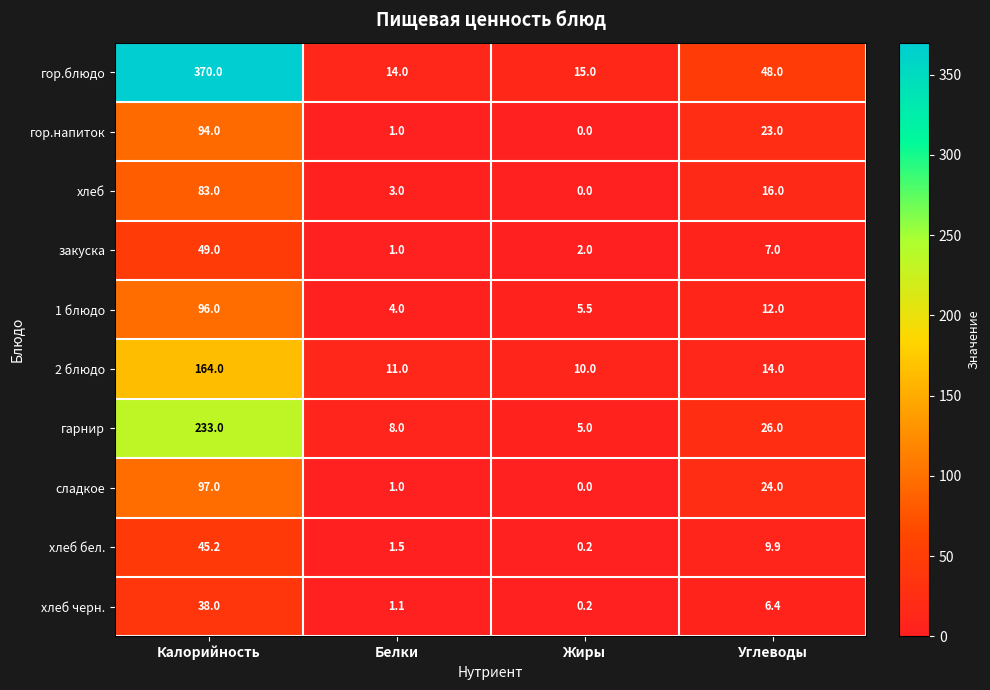

At which category does the chart reach its minimum across all series?

Жиры